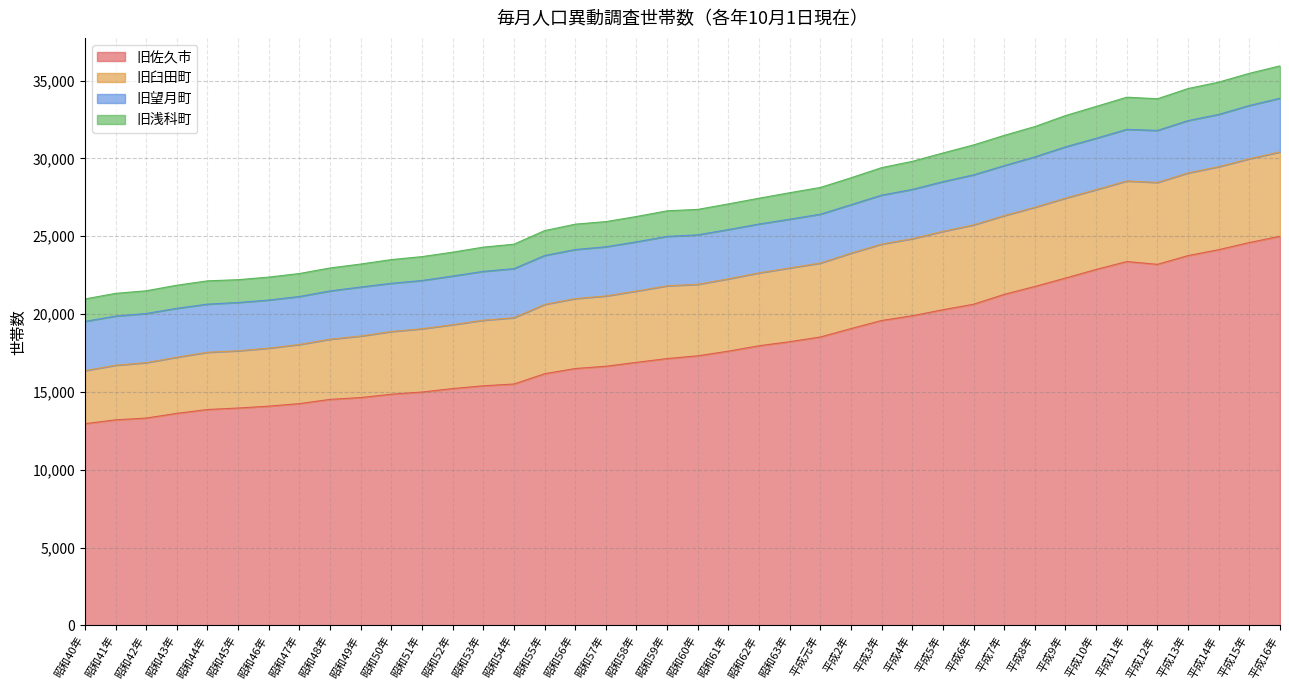

What is the total value across all series at 昭和59年?

26635